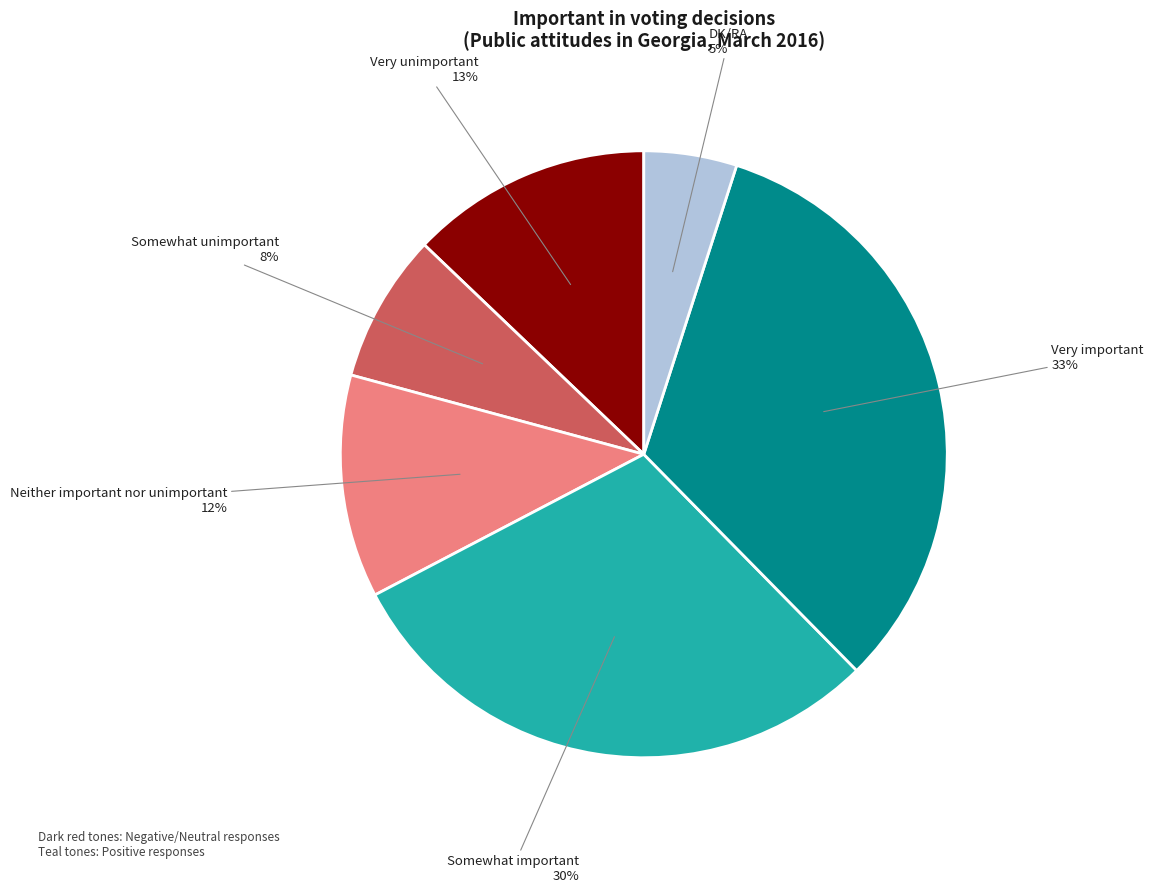

Is there a majority slice in this chart?

No